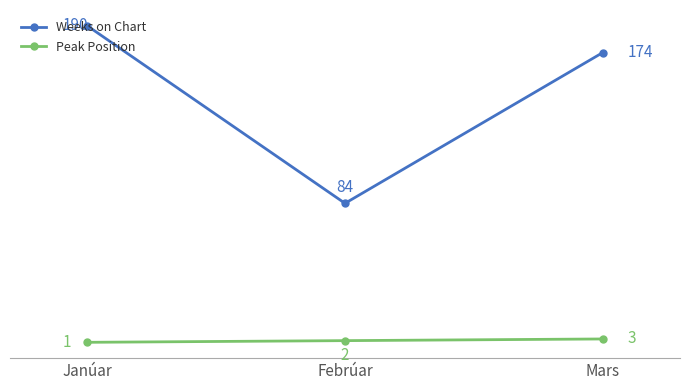

Reading right to left, list all the values displayed in this chart.

Weeks on Chart: Mars=174	Febrúar=84	Janúar=190
Peak Position: Mars=3	Febrúar=2	Janúar=1